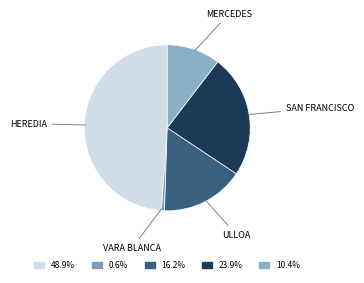

Which slice is the largest?

HEREDIA